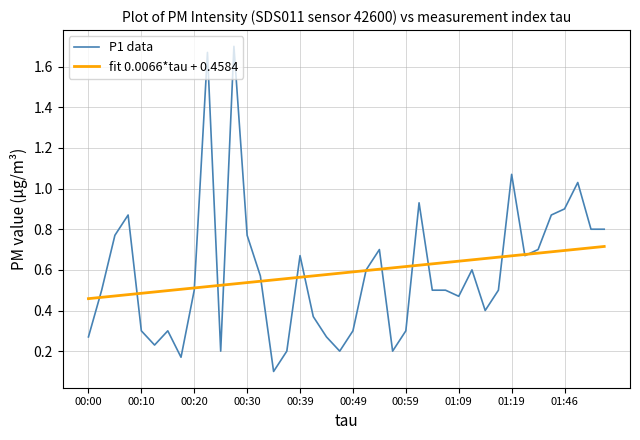

Which series has the widest spread of values?

P1 data